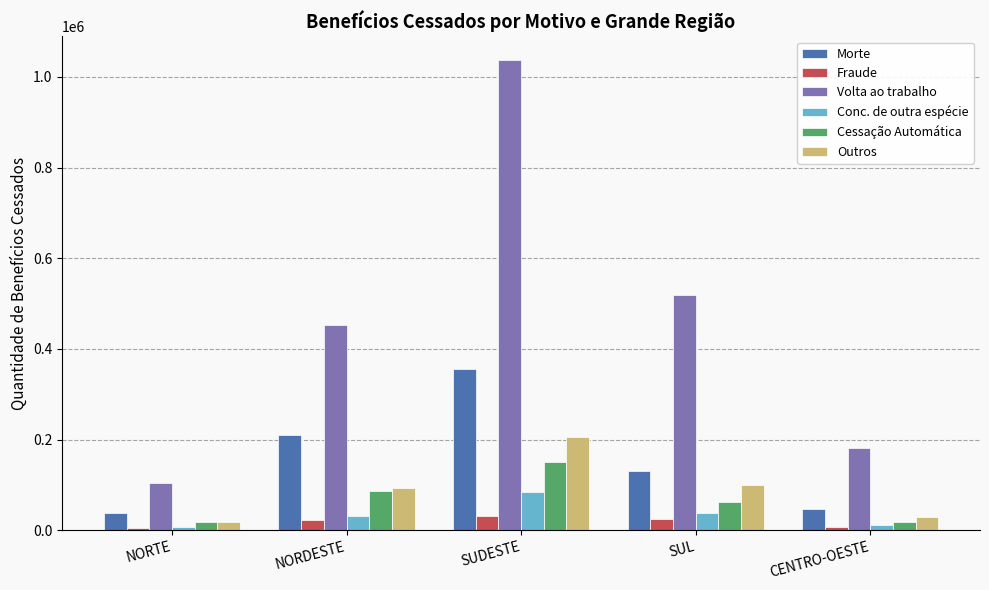

Does the chart contain stacked bars?

No